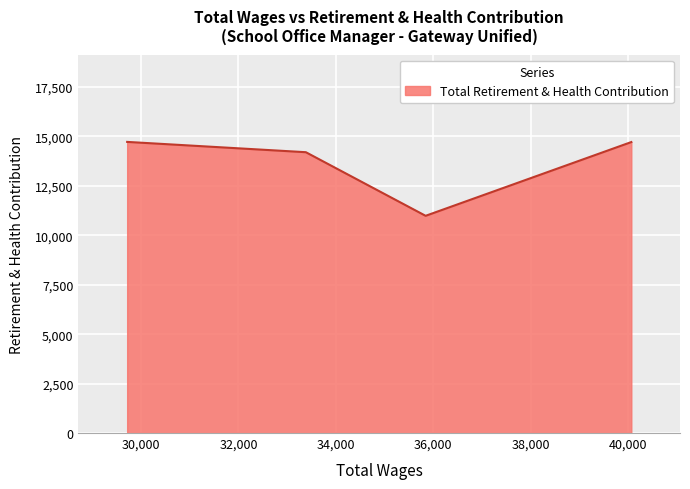

How many lines are shown in the chart?

1